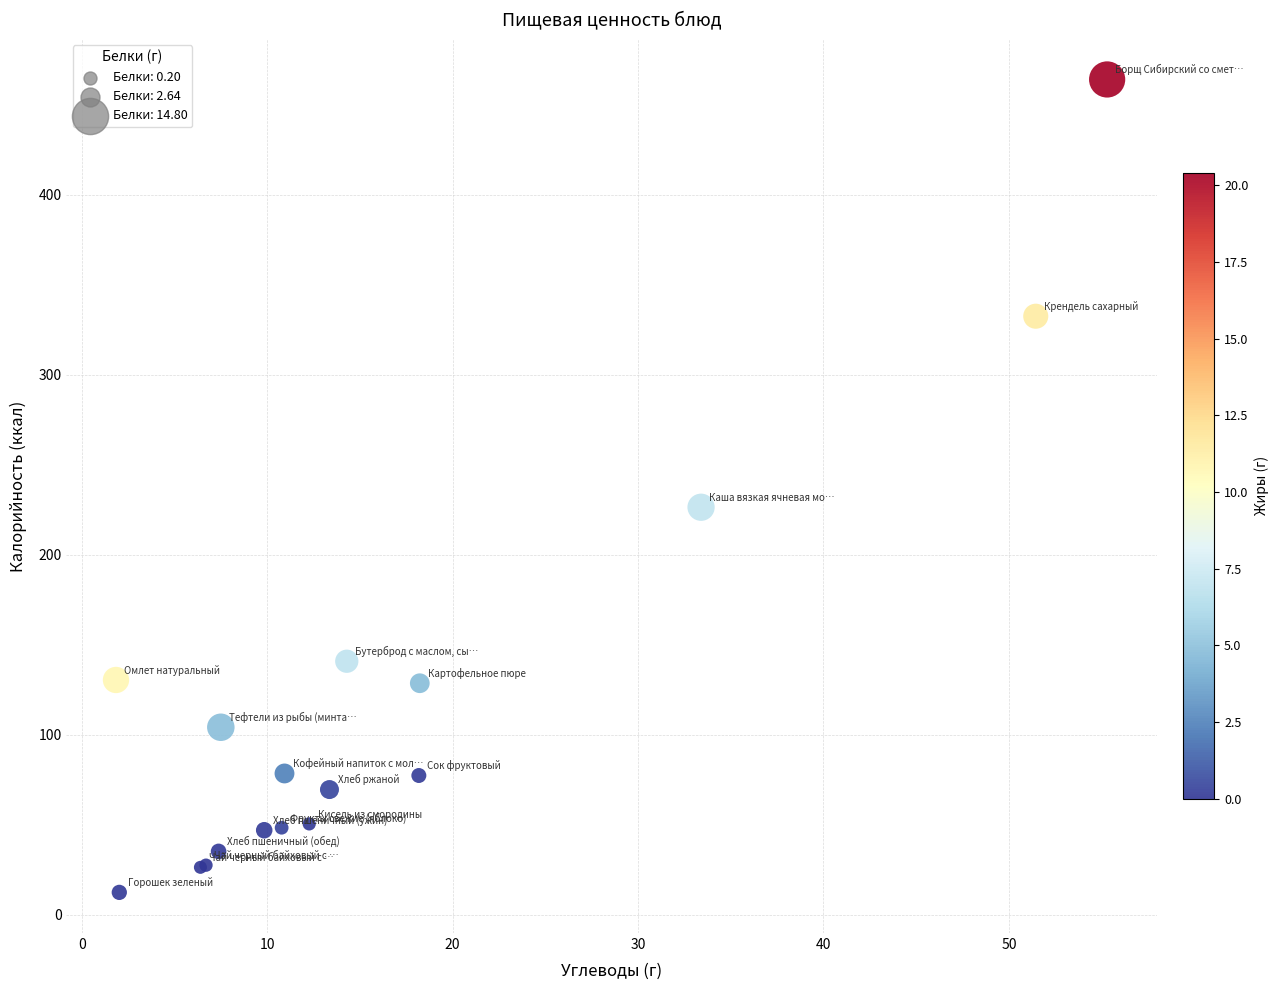

What Y value in the scatter plot is closest to 238?

226.4